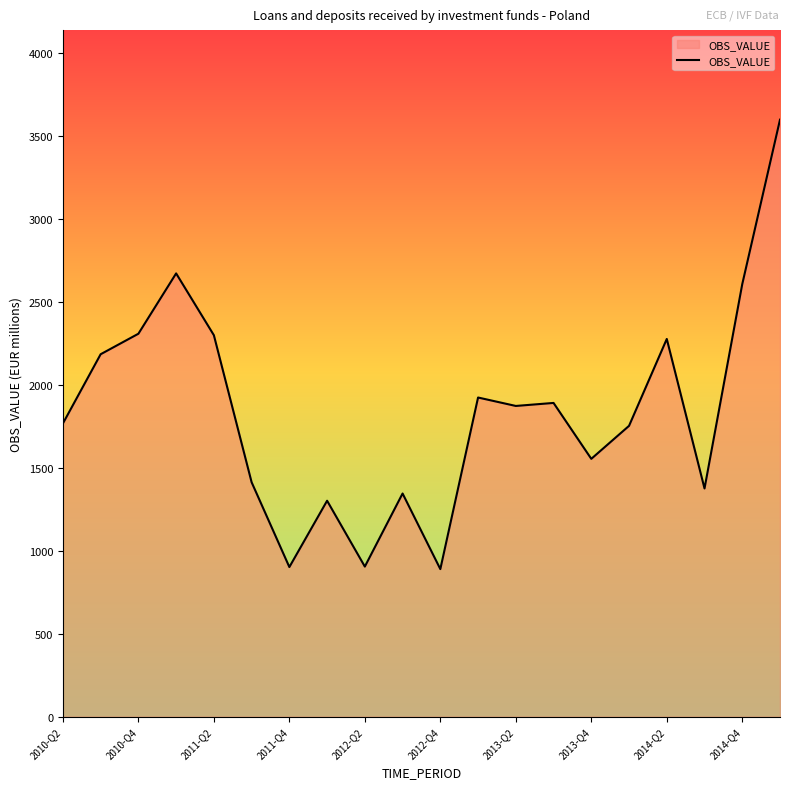

What is the greatest value displayed?

3599.6